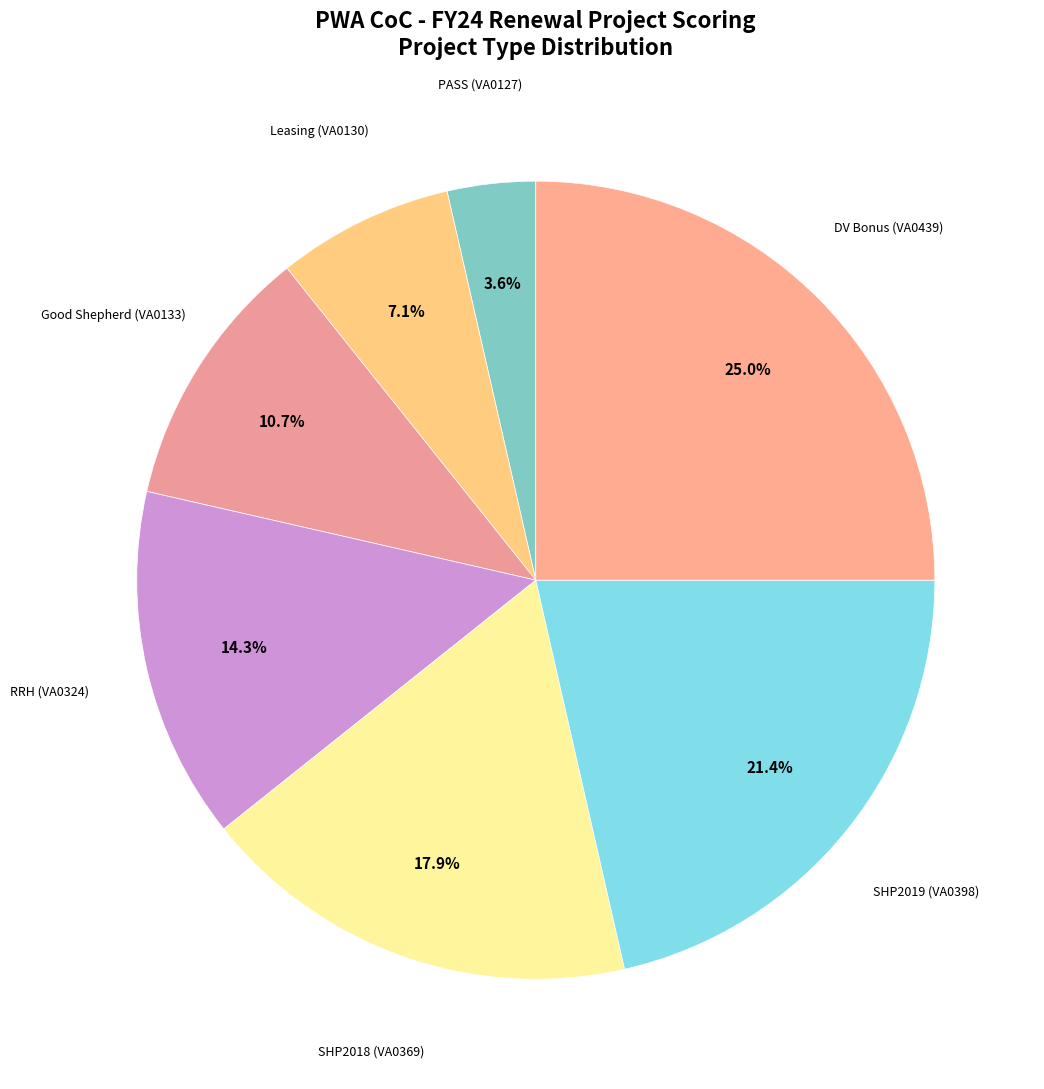

How many segments does this pie chart have?

7